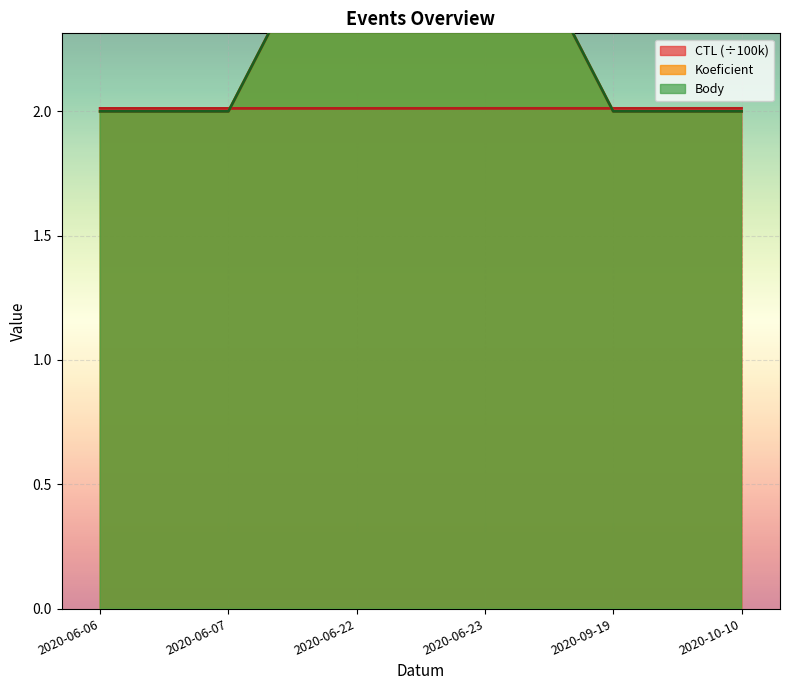

Reading left to right, list all the values displayed in this chart.

CTL: 2.0	2.0	2.0	2.0	2.0	2.0
Koeficient: 2.0	2.0	3.0	3.0	2.0	2.0
Body: 2.0	2.0	3.0	3.0	2.0	2.0